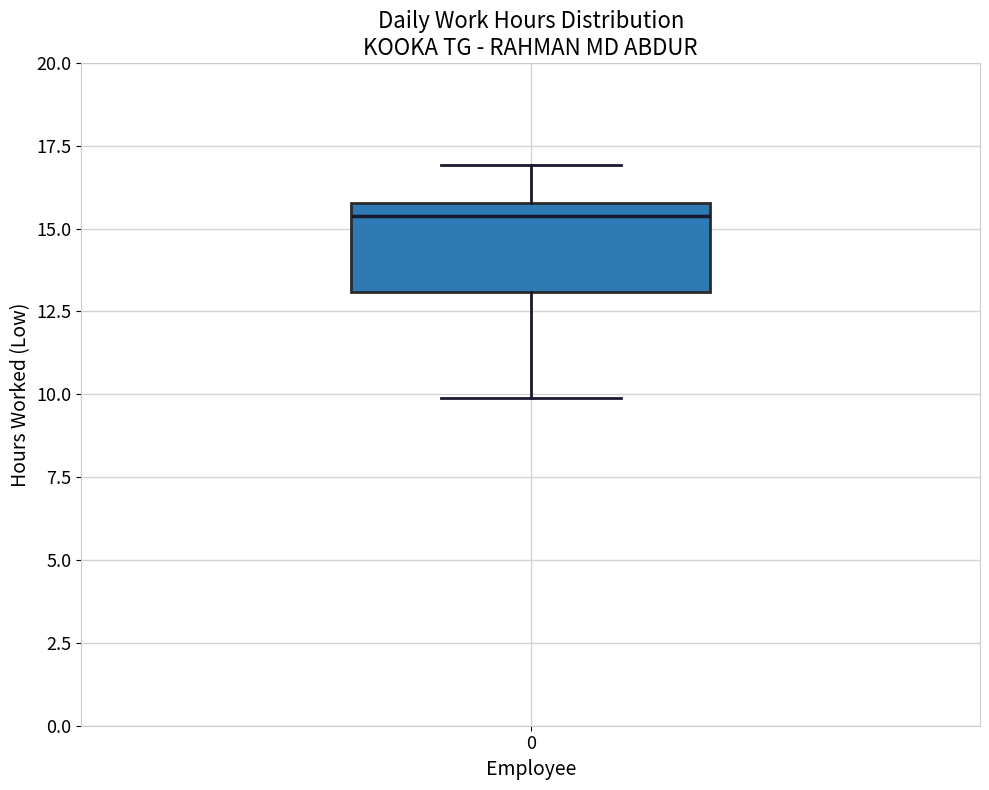

Where is the lower edge of the box at x = 0 on the y-axis? The values are not printed on the chart, so give them approximately, as read against the axis.

13.0